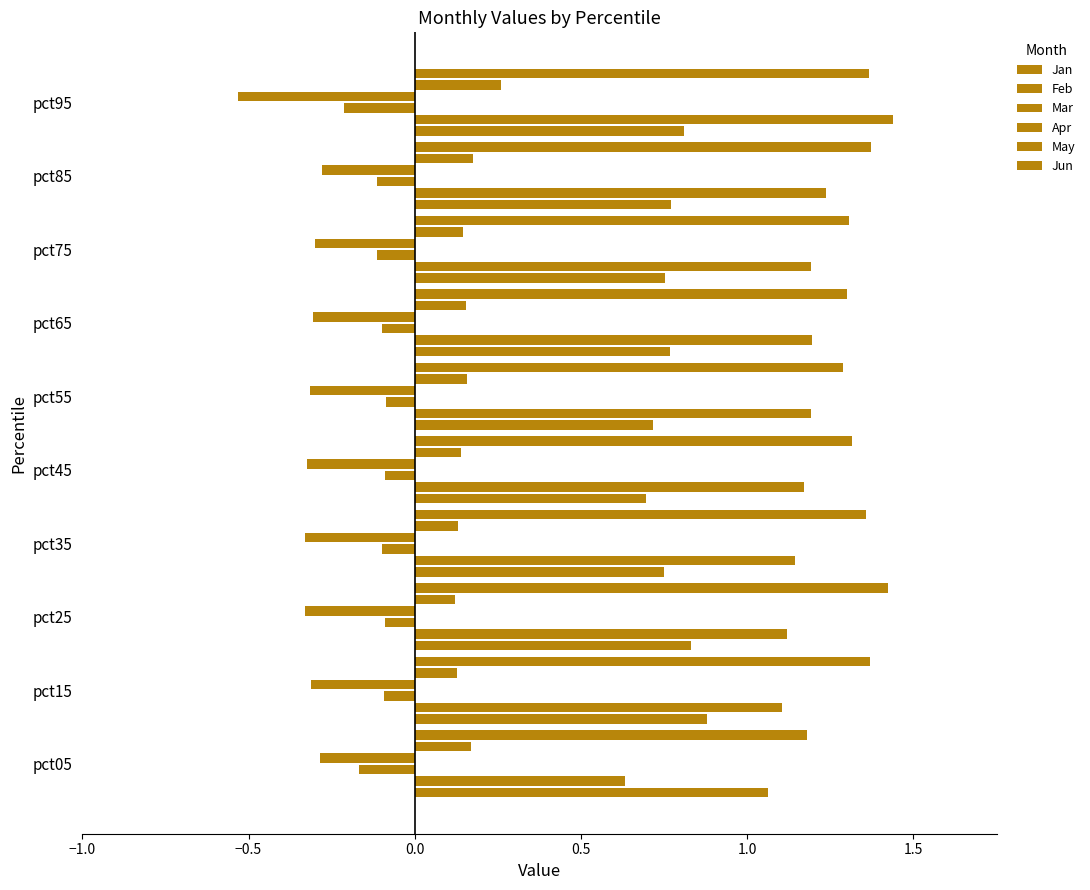

Count the number of categories in the chart.

10